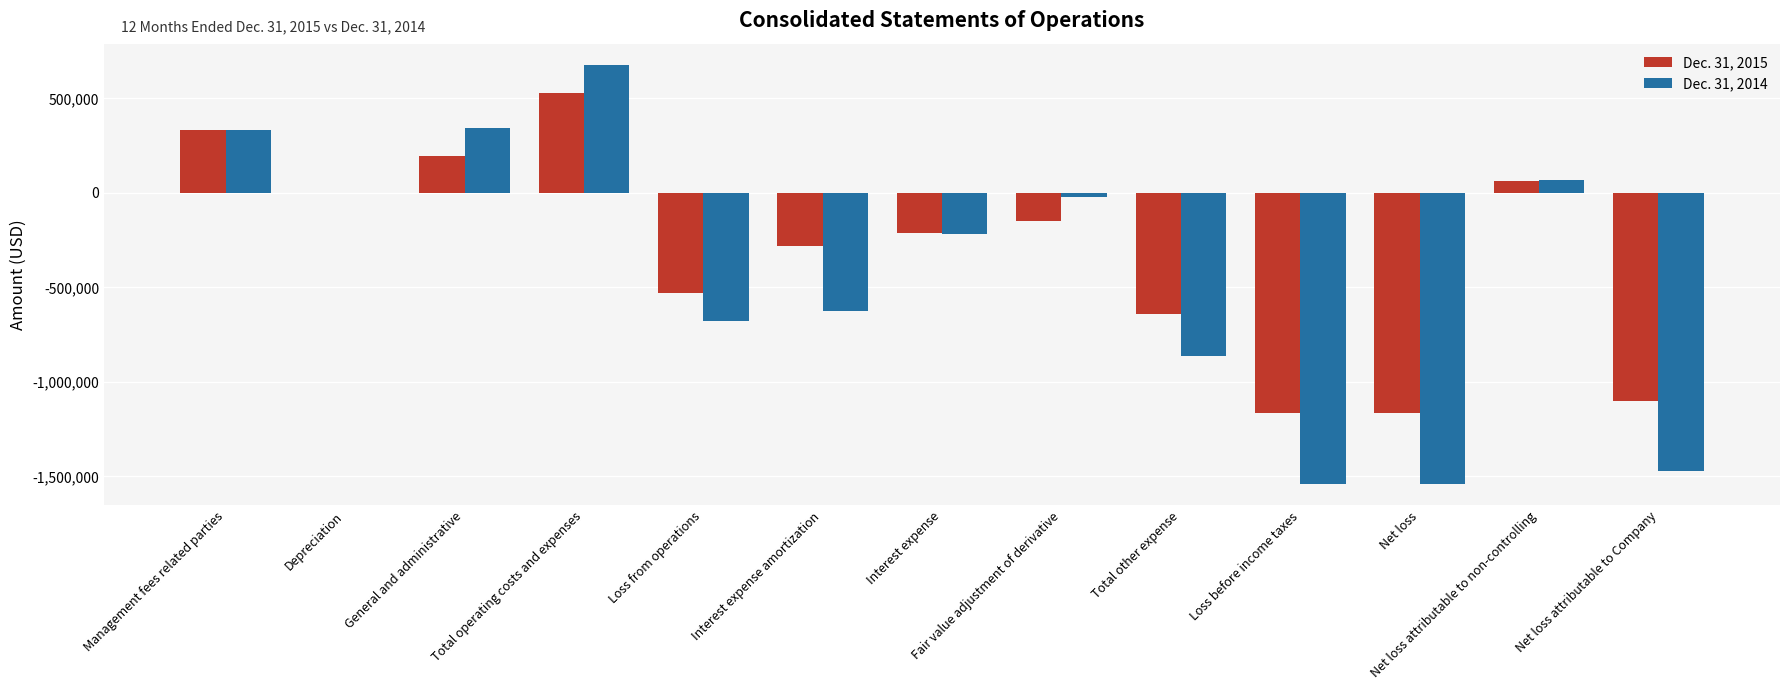

Reading left to right, extract all data points from this chart.

Dec. 31, 2015: 331505	0	195533	527038	-527038	-281078	-212631	-146273	-639982	-1167020	-1167020	64648	-1102372
Dec. 31, 2014: 332917	196	345989	679102	-679102	-626404	-215346	-21106	-862856	-1541958	-1541958	70039	-1471919